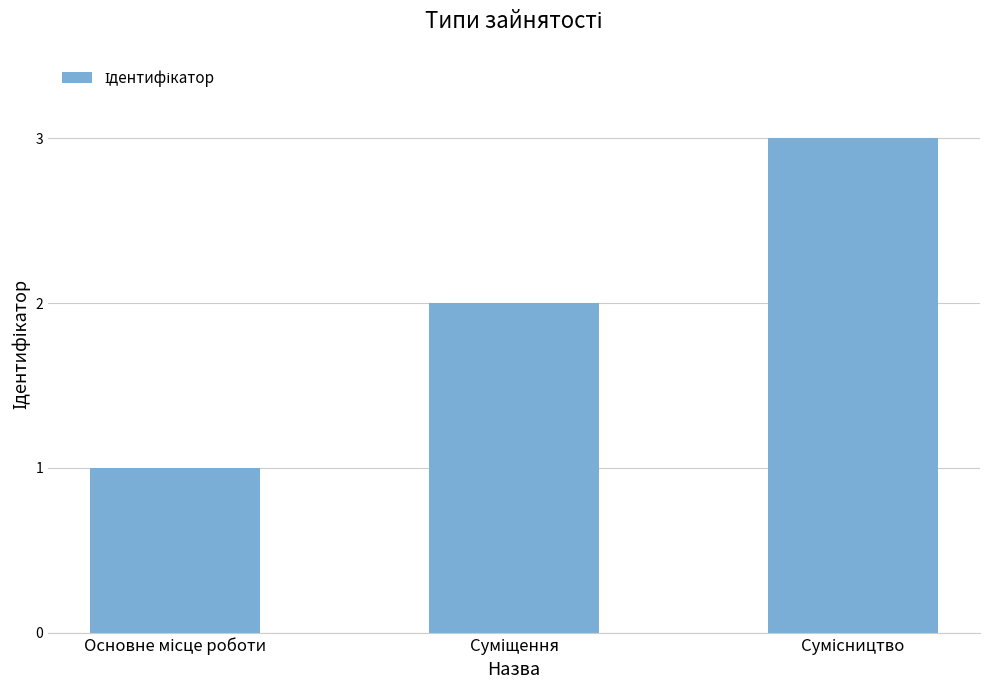

What is the difference between the second highest and minimum values?

1